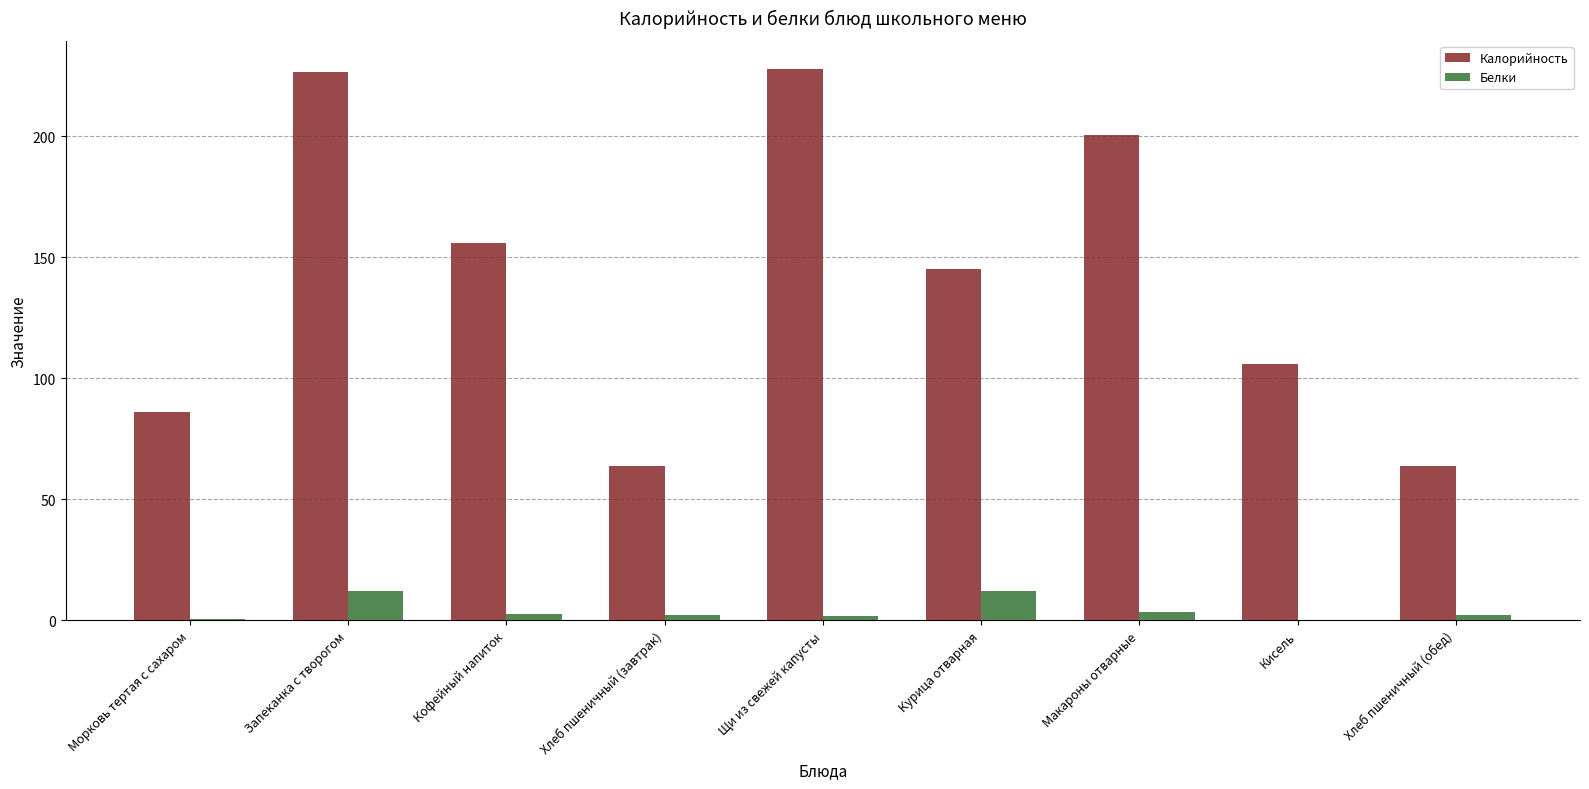

How many groups of bars are there?

9